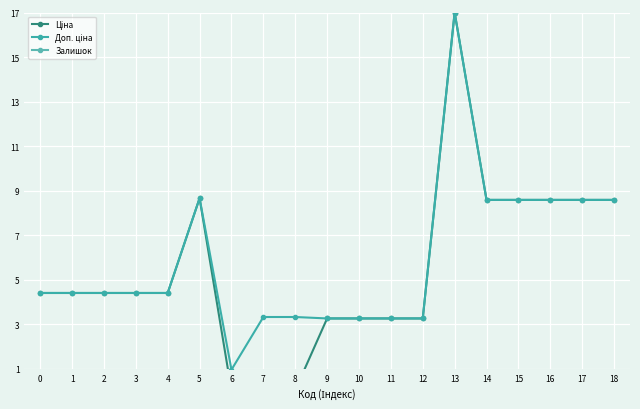

True or false: Залишок has a value of -0.0 at 1.

False